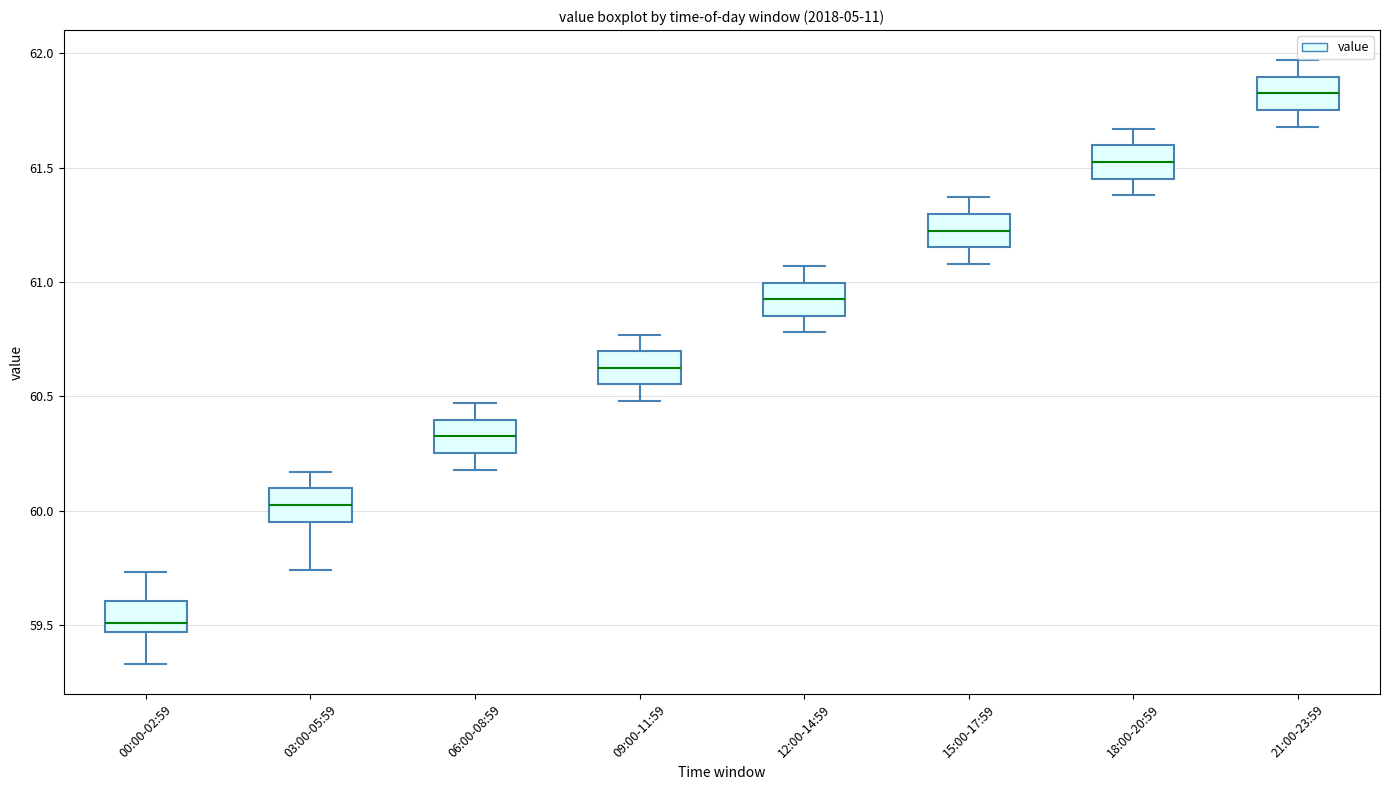

Which box's median line is the lowest?

00:00-02:59